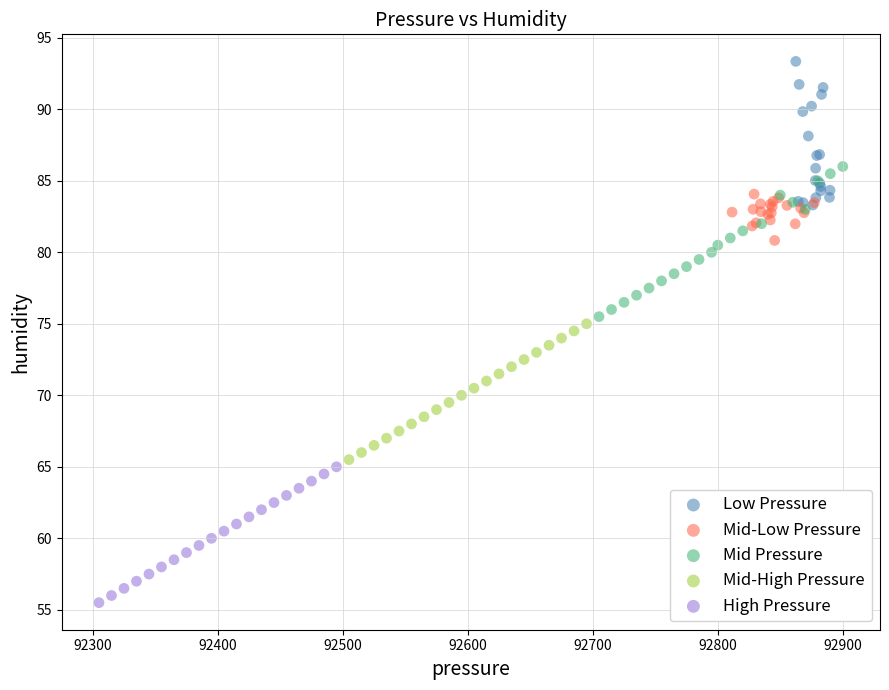

What are all the series names shown in the legend?

Low Pressure, Mid-Low Pressure, Mid Pressure, Mid-High Pressure, High Pressure